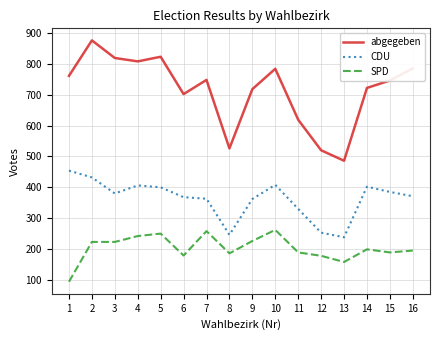

What is the lowest value of the CDU series?

238